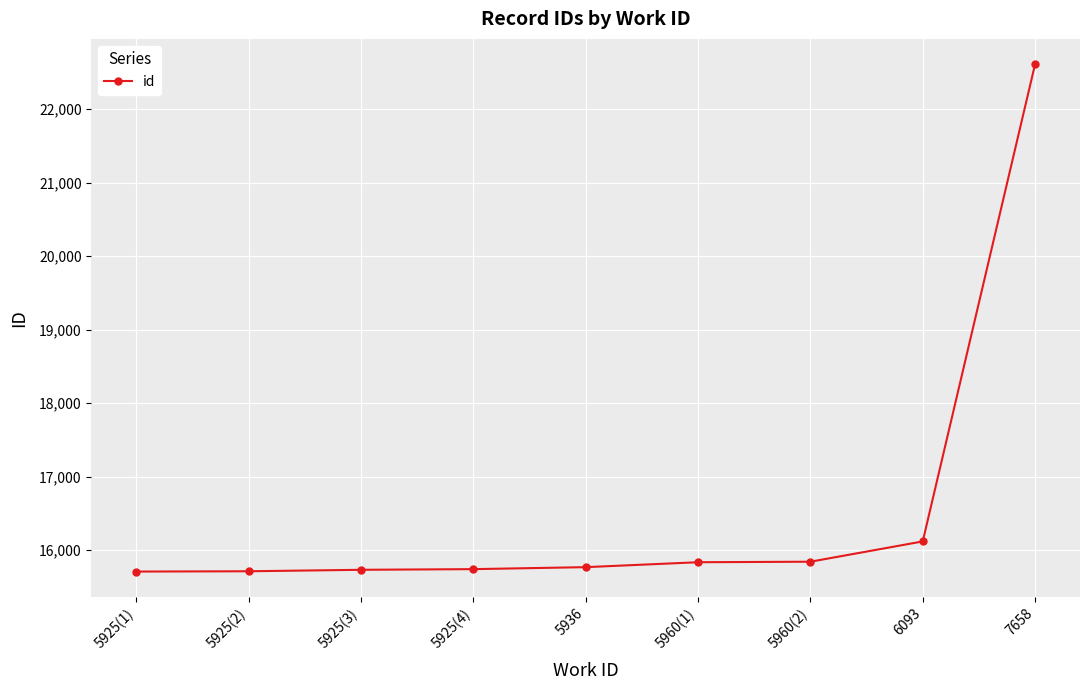

Where is the data nearest to the value 19159?

6093